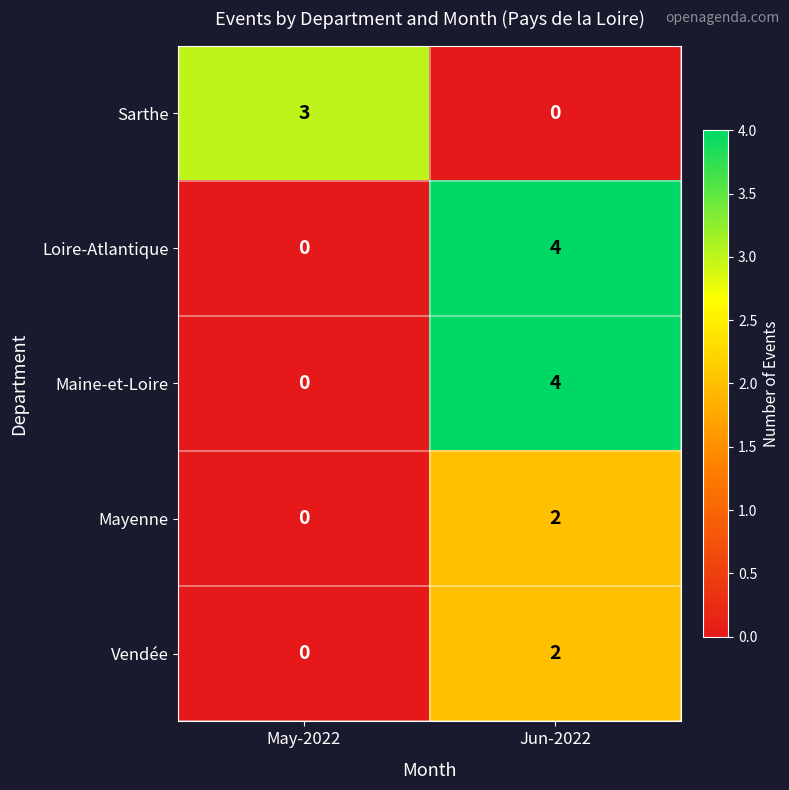

Where is Sarthe nearest to the value 1?

Jun-2022